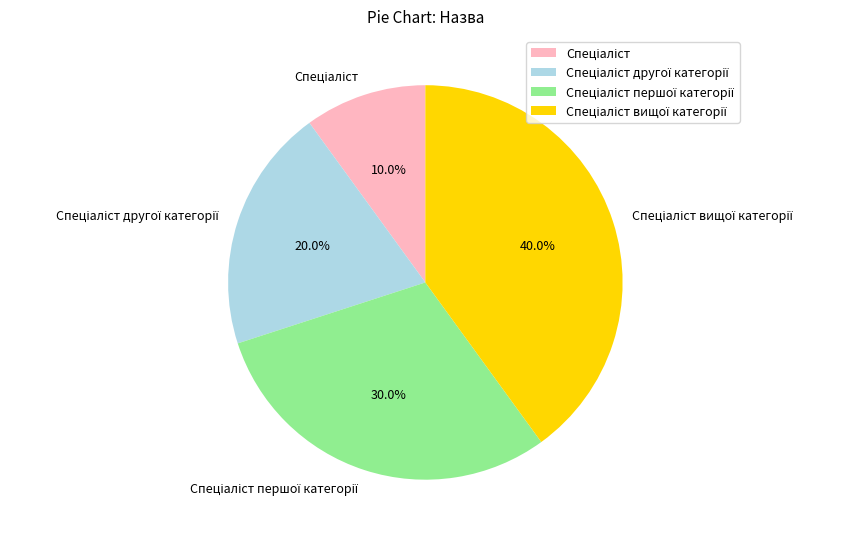

Is there a majority slice in this chart?

No